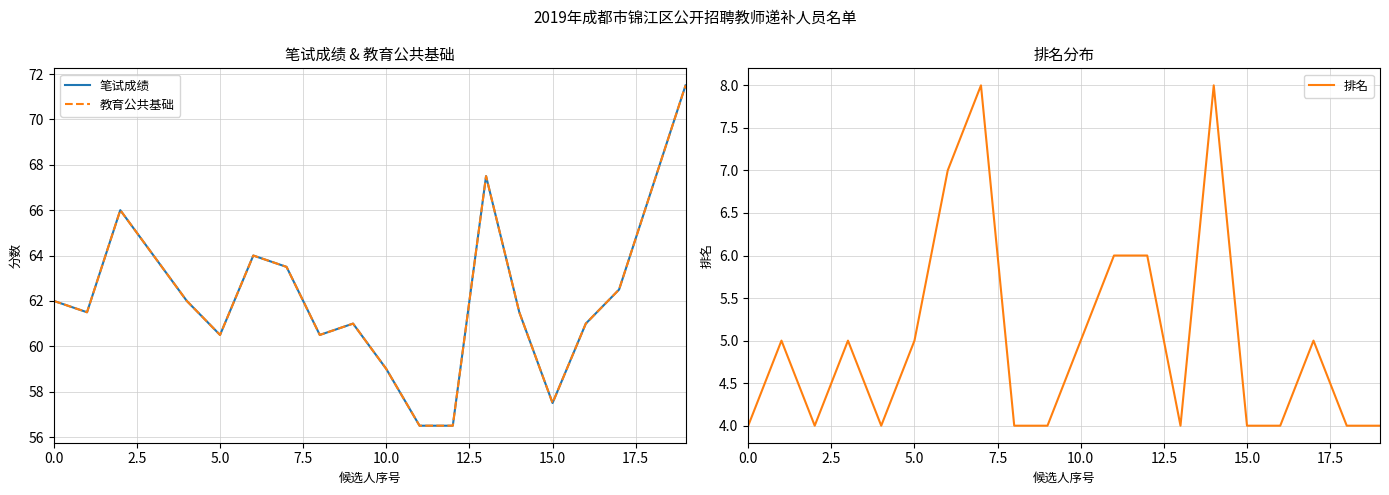

List the series in order of their peak value, highest first.

笔试成绩, 教育公共基础, 排名